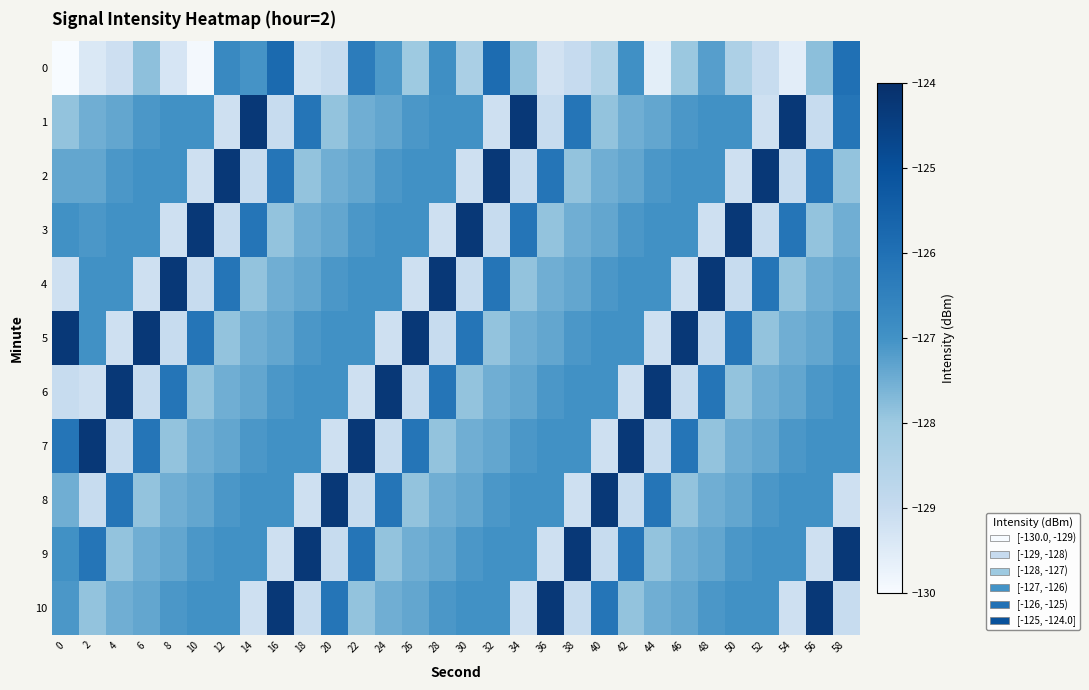

Rank the series by their maximum value, from highest to lowest.

1, 2, 3, 4, 5, 6, 7, 8, 9, 10, 0